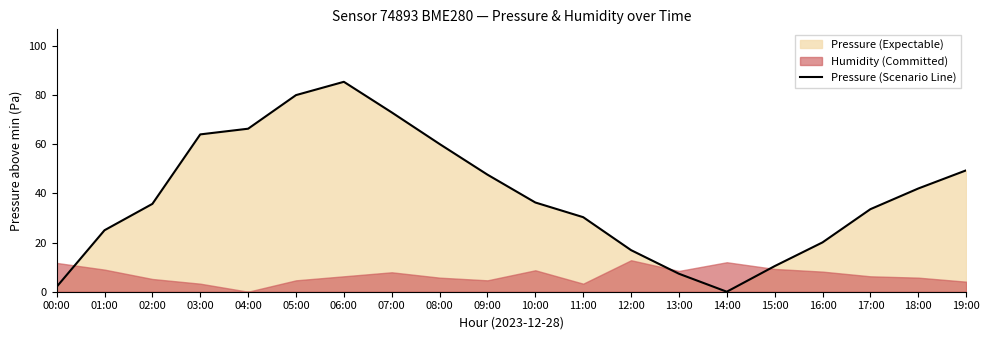

At which label is the value closest to 42?

18:00